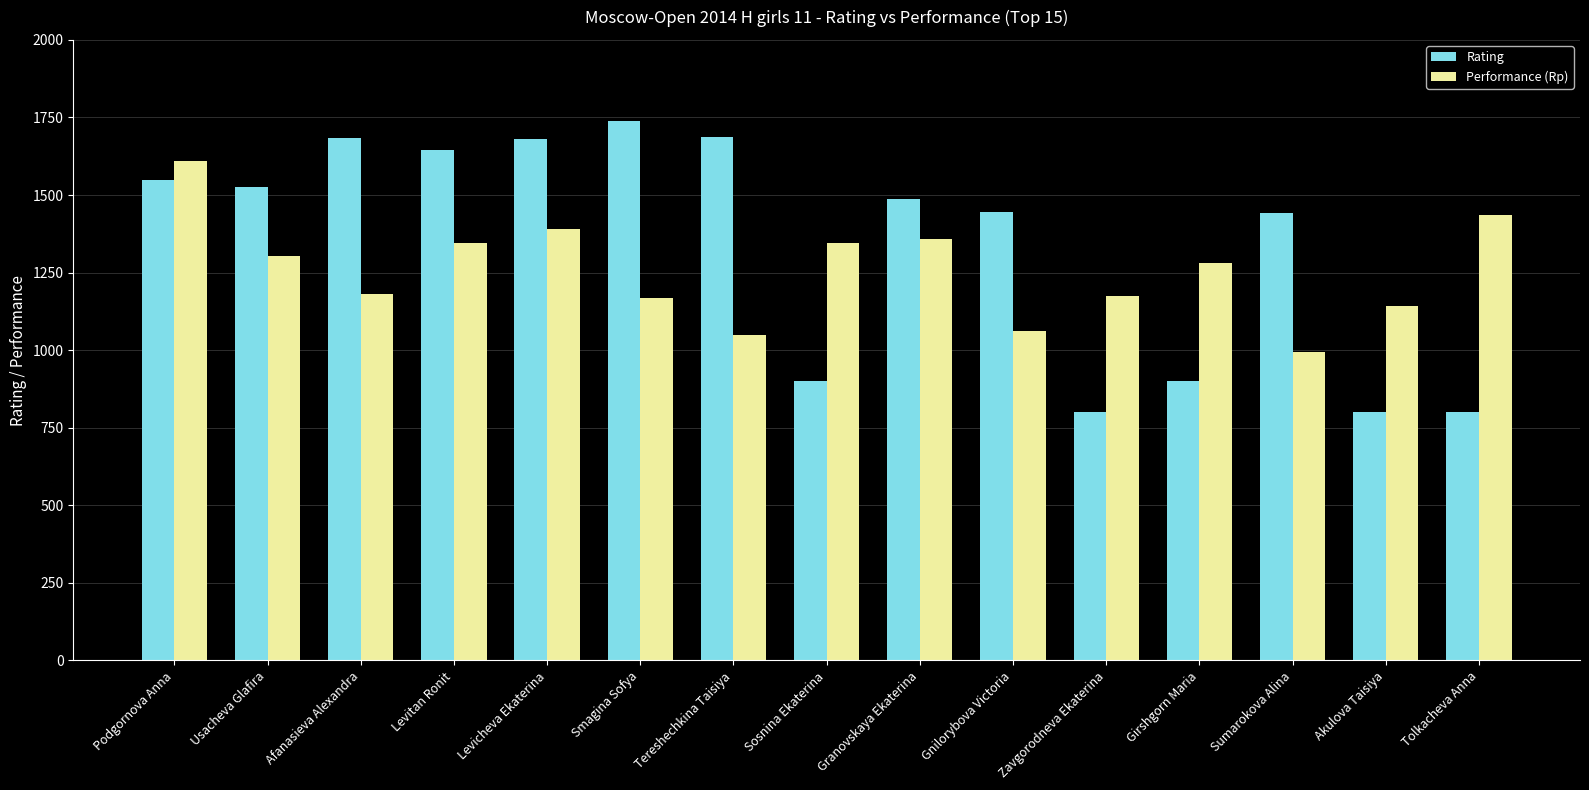

Count the number of categories in the chart.

15